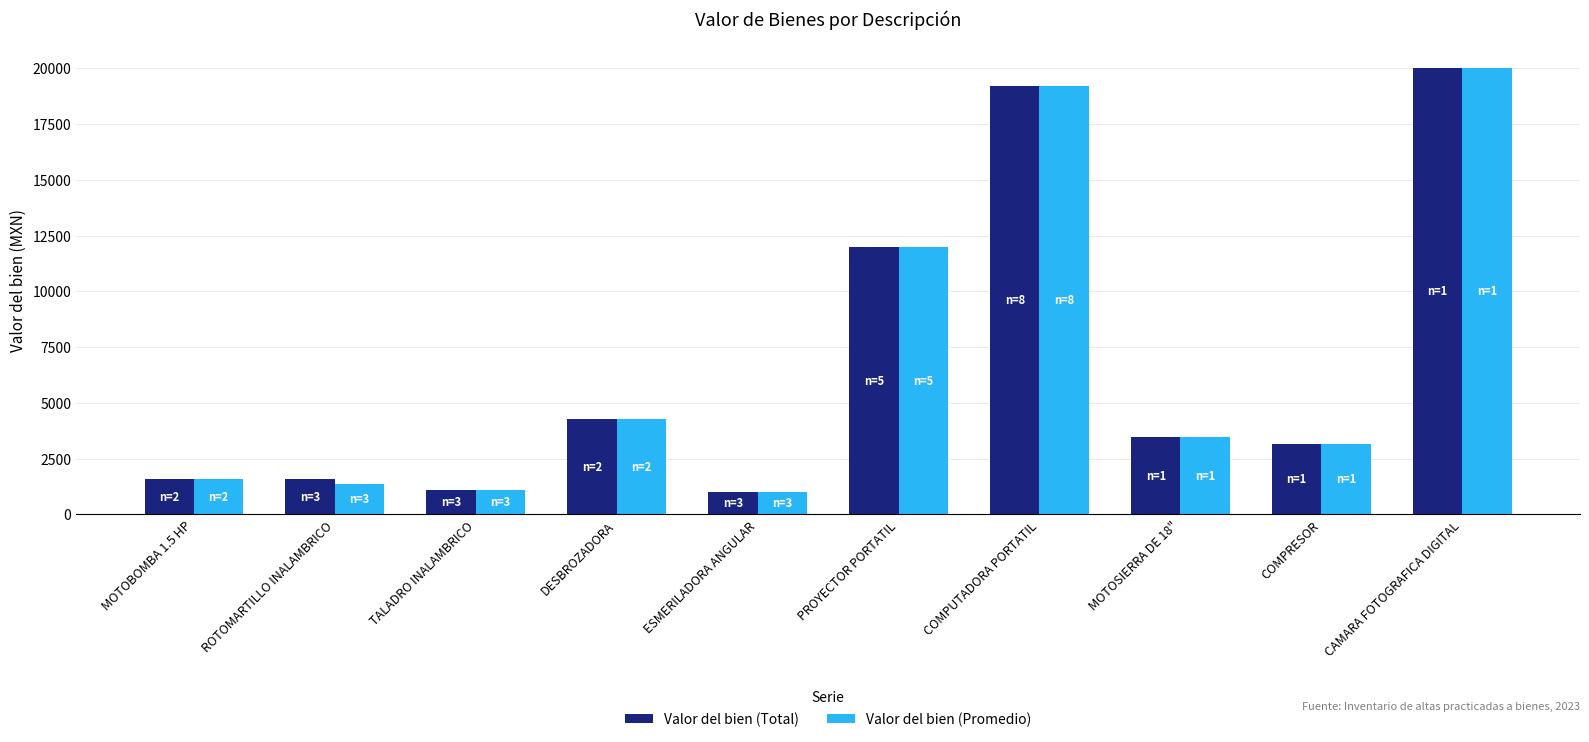

Reading left to right, transcribe all the data shown in this chart.

Valor del bien (Total): 1594.8	1594.8	1112.1	4267.2	991.4	11982.0	19224.0	3450.0	3150.0	20000.0
Valor del bien (Promedio): 1594.8	1353.8	1112.1	4267.2	991.4	11982.0	19224.0	3450.0	3150.0	20000.0